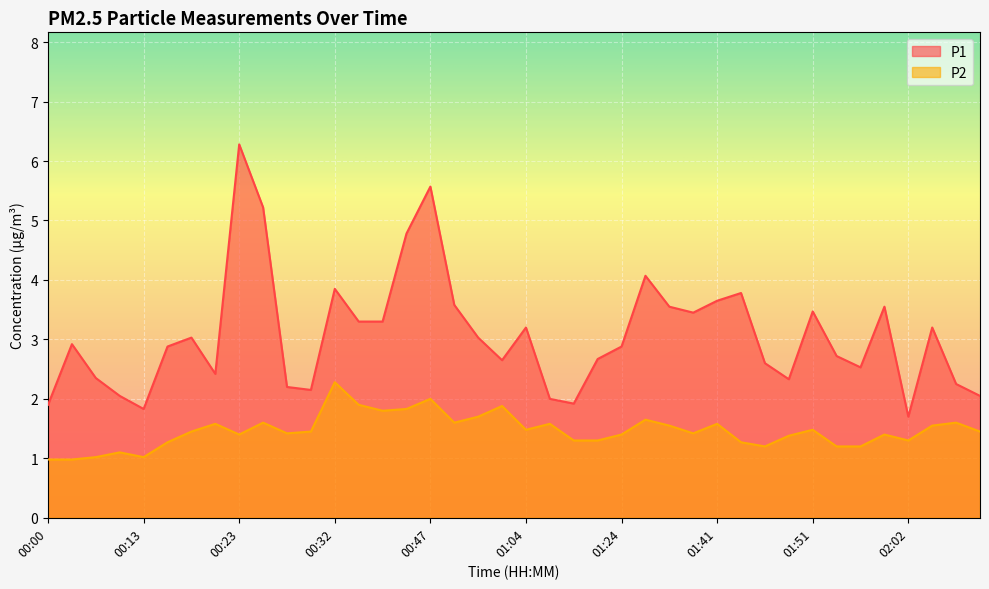

True or false: P1 and P2 cross at least once.

False